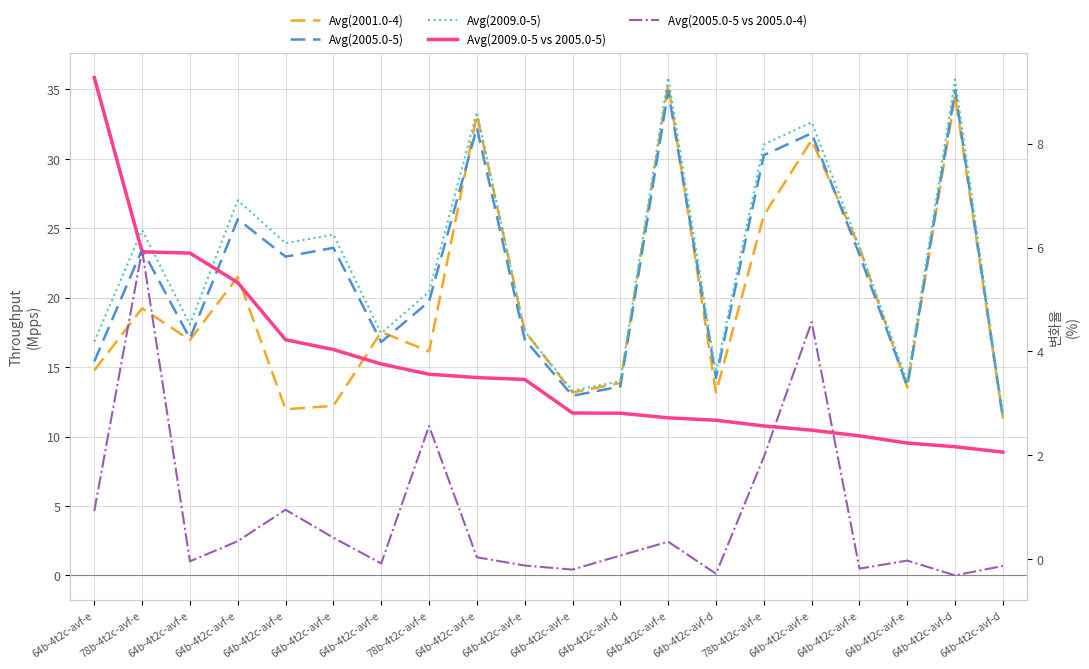

What are all the series names shown in the legend?

Avg(2001.0-4), Avg(2005.0-5), Avg(2009.0-5), Avg(2009.0-5 vs 2005.0-5), Avg(2005.0-5 vs 2005.0-4)